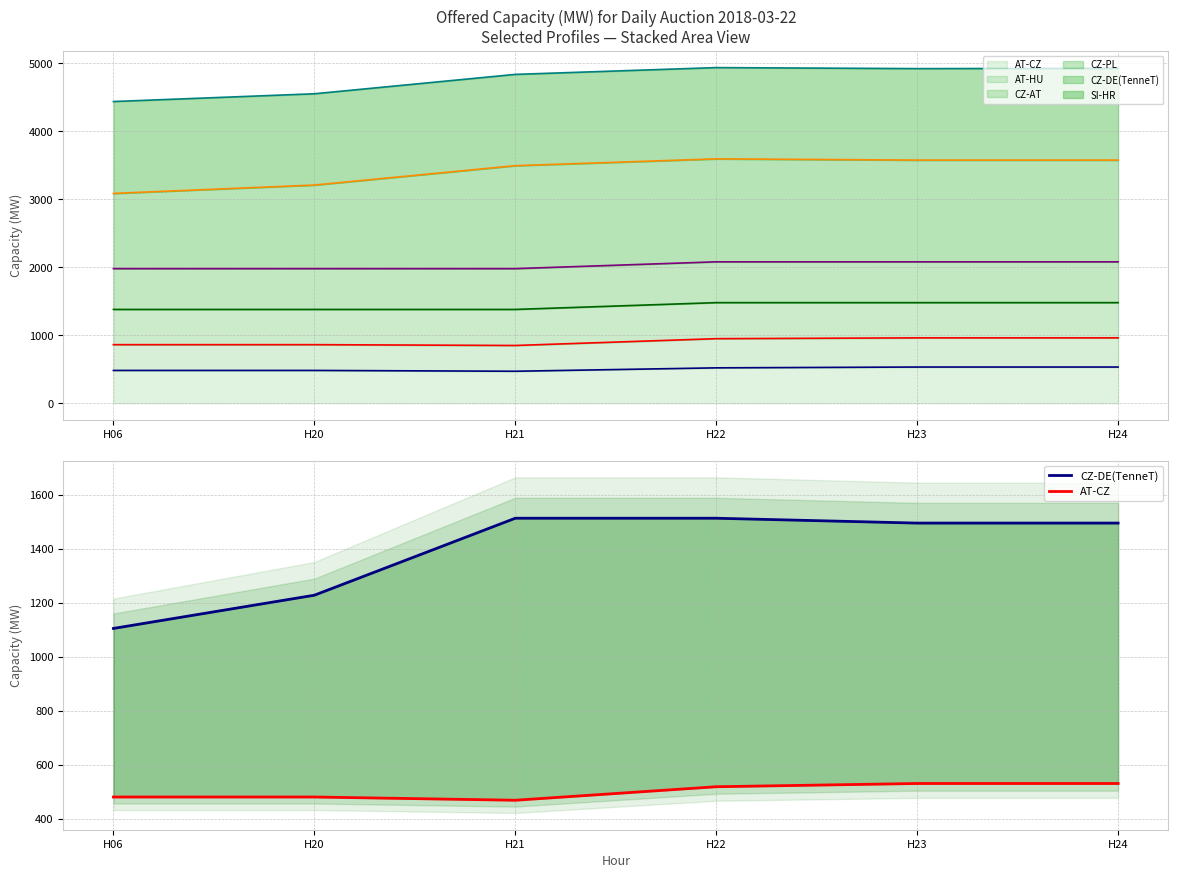

The value of AT-CZ at H24 is 342. True or false?

False